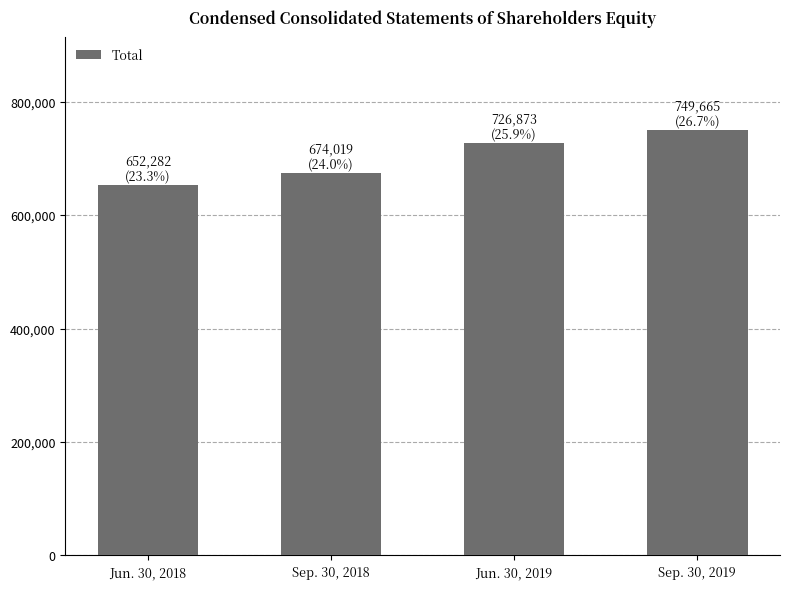

List the labels in order of value, smallest first.

Jun. 30, 2018, Sep. 30, 2018, Jun. 30, 2019, Sep. 30, 2019